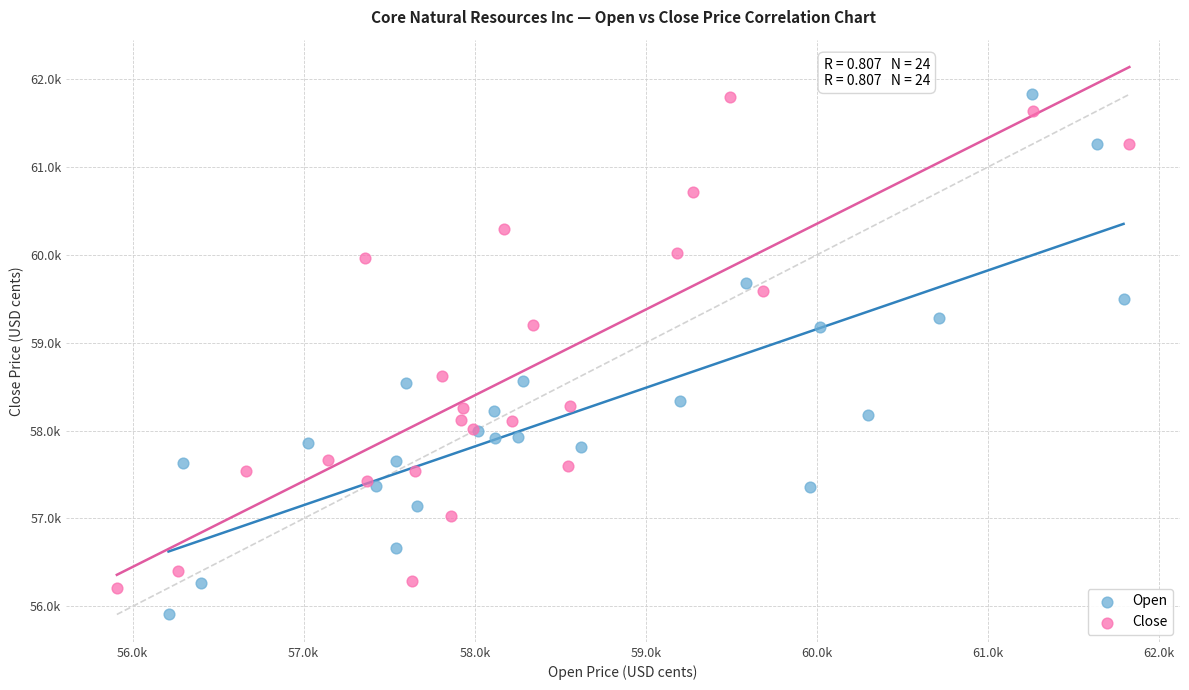

What are all the series names shown in the legend?

Open, Close